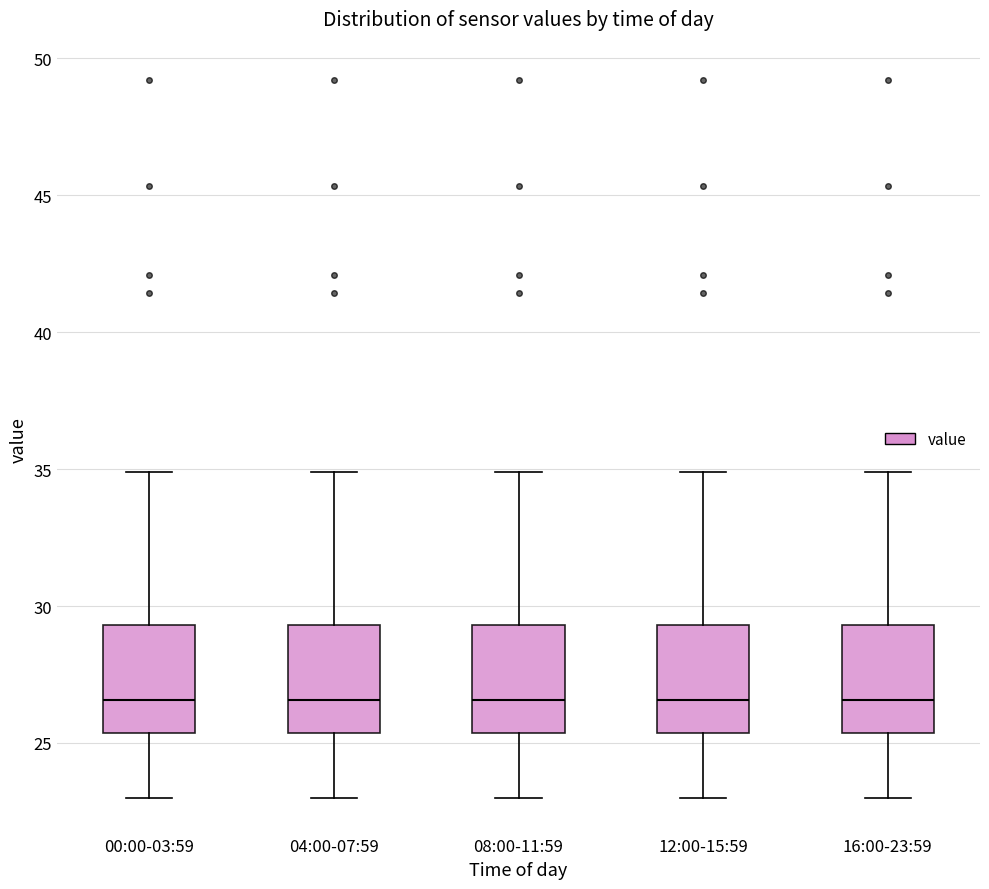

Where does the median line of the box for 04:00-07:59 sit on the y-axis? The values are not printed on the chart, so give them approximately, as read against the axis.

26.5